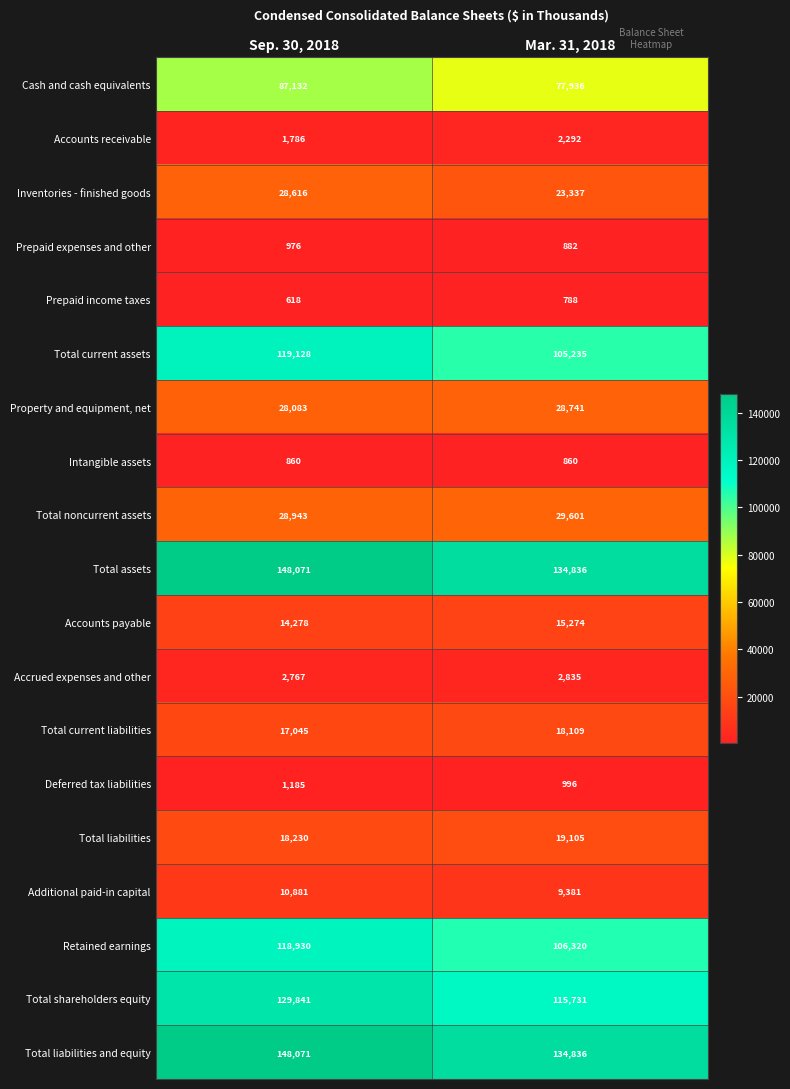

Between Sep. 30, 2018 and Mar. 31, 2018, which series saw the biggest shift?

Total shareholders equity